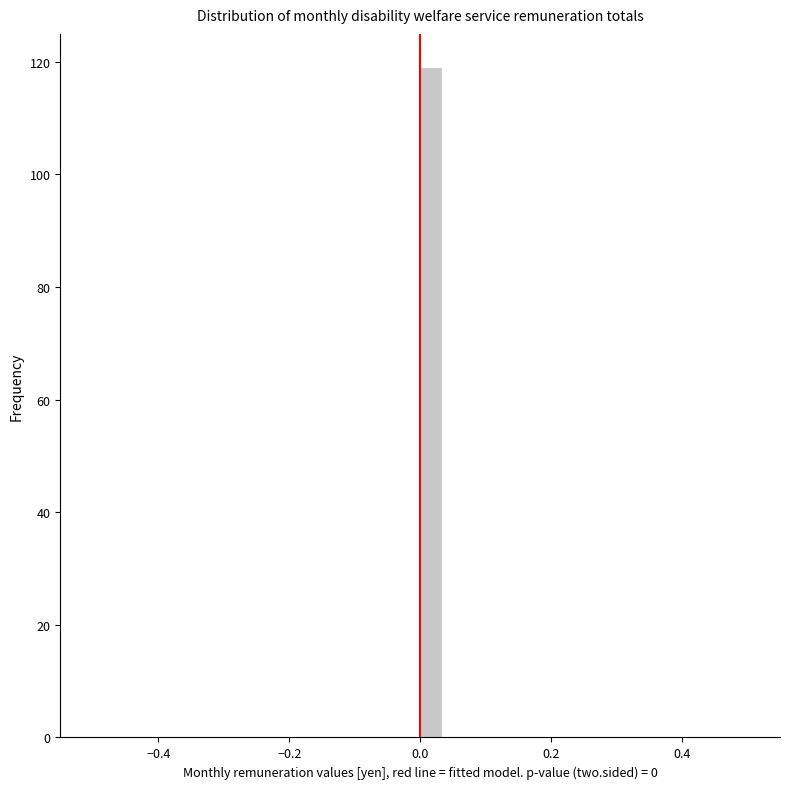

Read against the x-axis, roughly where is the centre of the tallest bar?

0.02